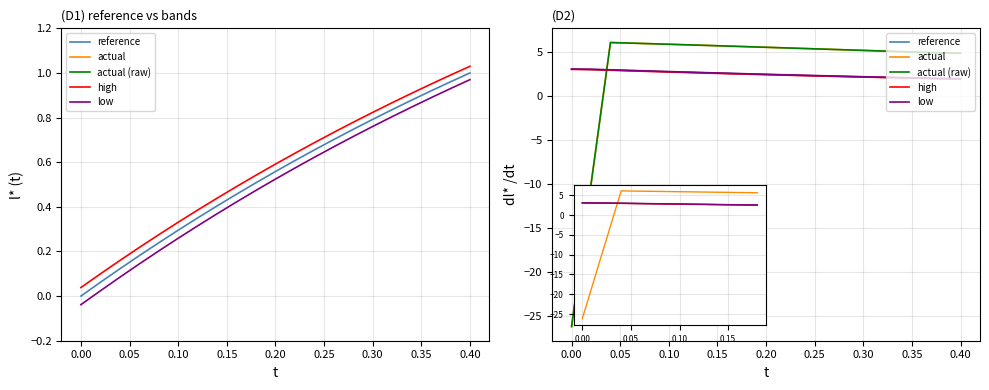

What are all the series names shown in the legend?

reference, actual, actual (raw), high, low